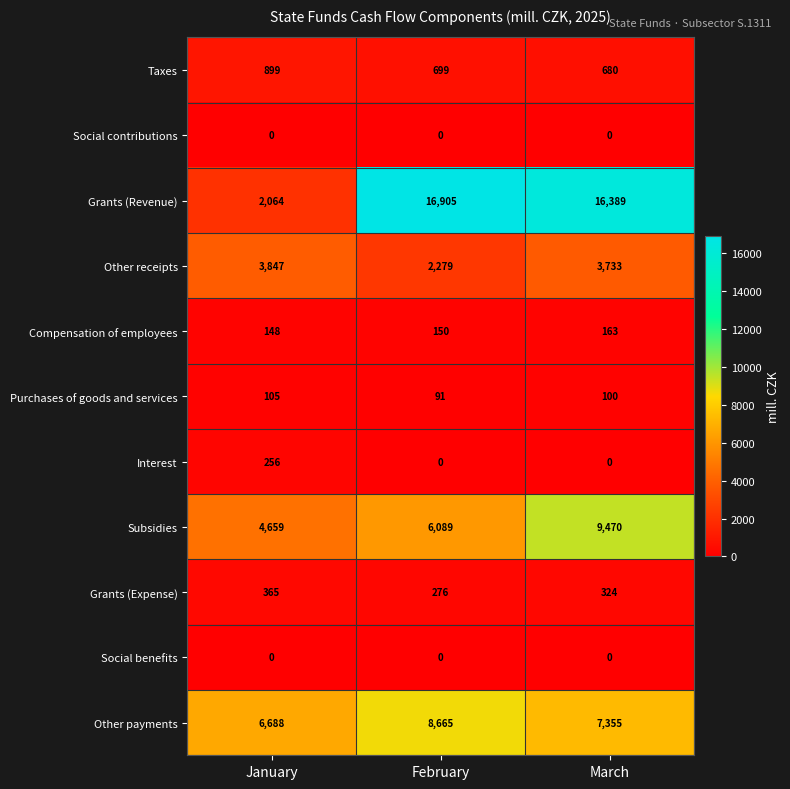

Is it true that Interest equals 0 at February?

True